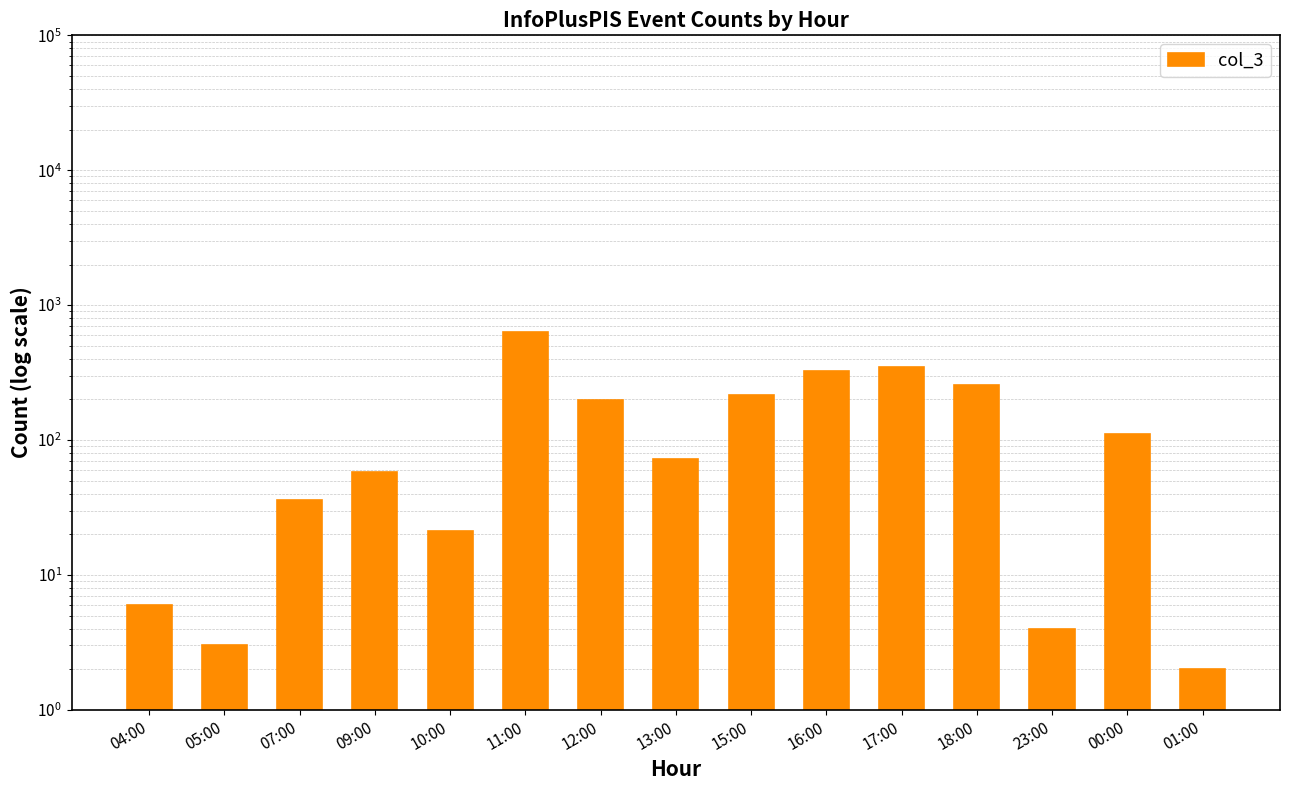

Reading right to left, what are all the values shown in this chart?

01:00=2	00:00=110	23:00=4	18:00=254	17:00=347	16:00=326	15:00=215	13:00=72	12:00=198	11:00=631	10:00=21	09:00=58	07:00=36	05:00=3	04:00=6